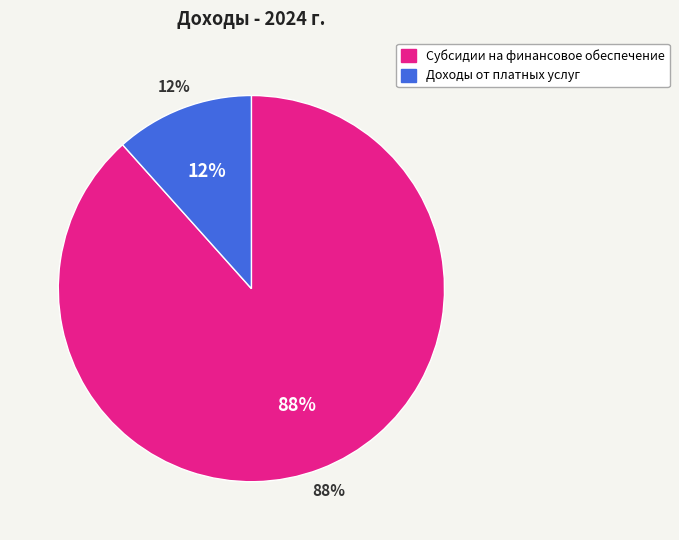

True or false: Доходы от платных услуг accounts for 1% of the total.

False